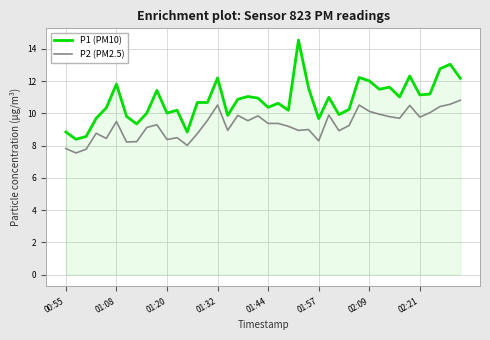

What is the minimum value for P1 (PM10)?

8.4